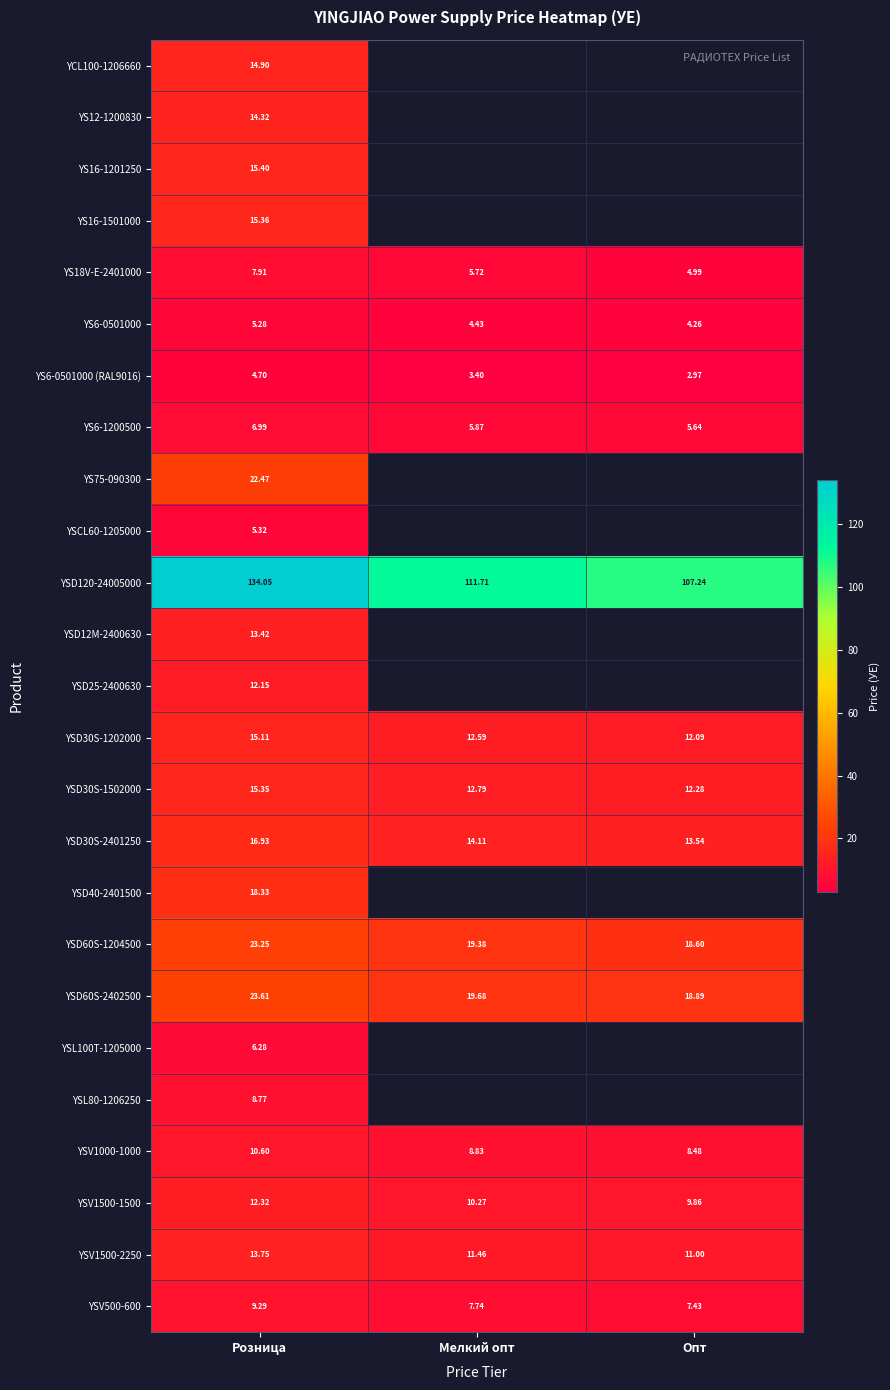

What is the total value across all series at Розница?

445.9